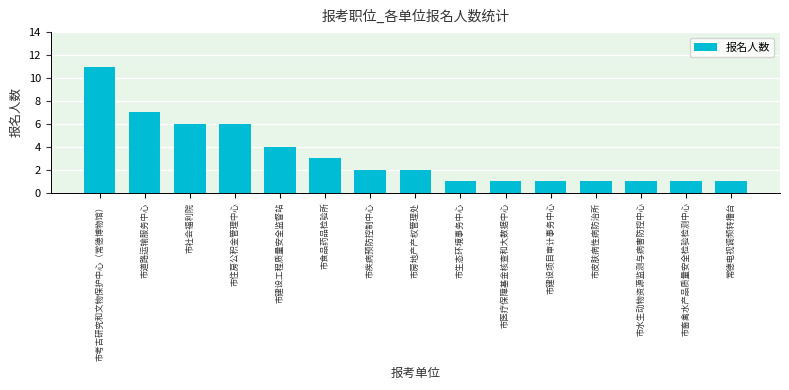

What is the maximum value shown in the chart?

11